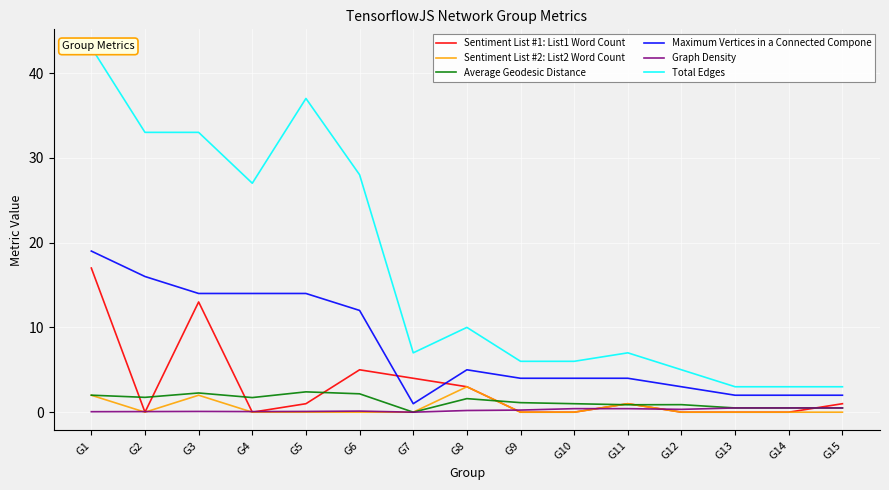

Reading left to right, list all the values displayed in this chart.

Sentiment List #1: List1 Word Count: G1=17.0	G2=0.0	G3=13.0	G4=0.0	G5=1.0	G6=5.0	G7=4.0	G8=3.0	G9=0.0	G10=0.0	G11=1.0	G12=0.0	G13=0.0	G14=0.0	G15=1.0
Sentiment List #2: List2 Word Count: G1=2.0	G2=0.0	G3=2.0	G4=0.0	G5=0.0	G6=0.0	G7=0.0	G8=3.0	G9=0.0	G10=0.0	G11=1.0	G12=0.0	G13=0.0	G14=0.0	G15=0.0
Average Geodesic Distance: G1=2.0	G2=1.8	G3=2.3	G4=1.7	G5=2.4	G6=2.2	G7=0.0	G8=1.6	G9=1.1	G10=1.0	G11=0.9	G12=0.9	G13=0.5	G14=0.5	G15=0.5
Maximum Vertices in a Connected Compone: G1=19.0	G2=16.0	G3=14.0	G4=14.0	G5=14.0	G6=12.0	G7=1.0	G8=5.0	G9=4.0	G10=4.0	G11=4.0	G12=3.0	G13=2.0	G14=2.0	G15=2.0
Graph Density: G1=0.1	G2=0.1	G3=0.1	G4=0.1	G5=0.1	G6=0.1	G7=0.0	G8=0.2	G9=0.2	G10=0.4	G11=0.4	G12=0.3	G13=0.5	G14=0.5	G15=0.5
Total Edges: G1=43.0	G2=33.0	G3=33.0	G4=27.0	G5=37.0	G6=28.0	G7=7.0	G8=10.0	G9=6.0	G10=6.0	G11=7.0	G12=5.0	G13=3.0	G14=3.0	G15=3.0